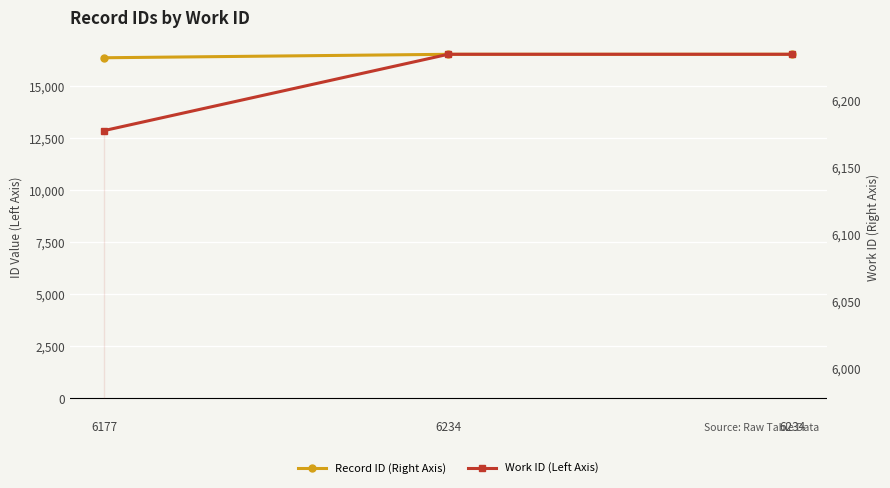

Read the Record ID (Right Axis) value at 6234, to the nearest 50.

16500